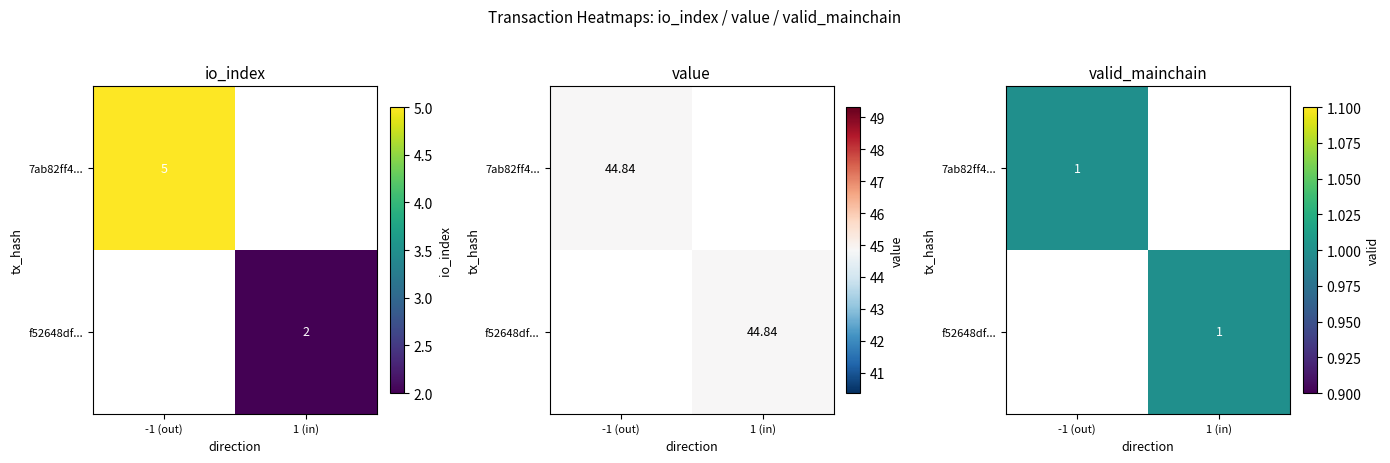

What value does the 7ab82ff4226bb88ef31ba36632488d7642357f1 series have at value?

44.8